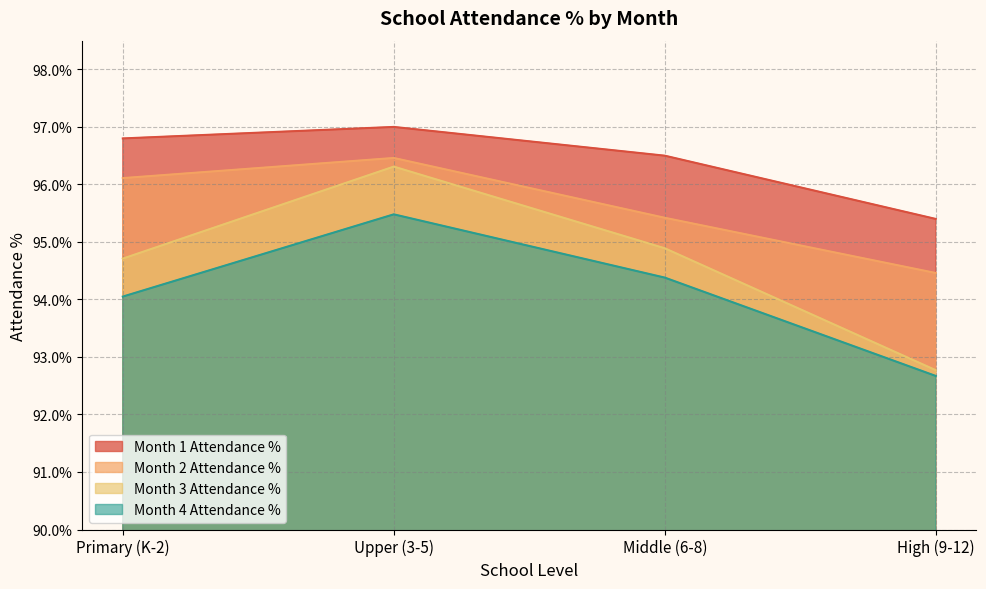

Count the number of data series in this chart.

4